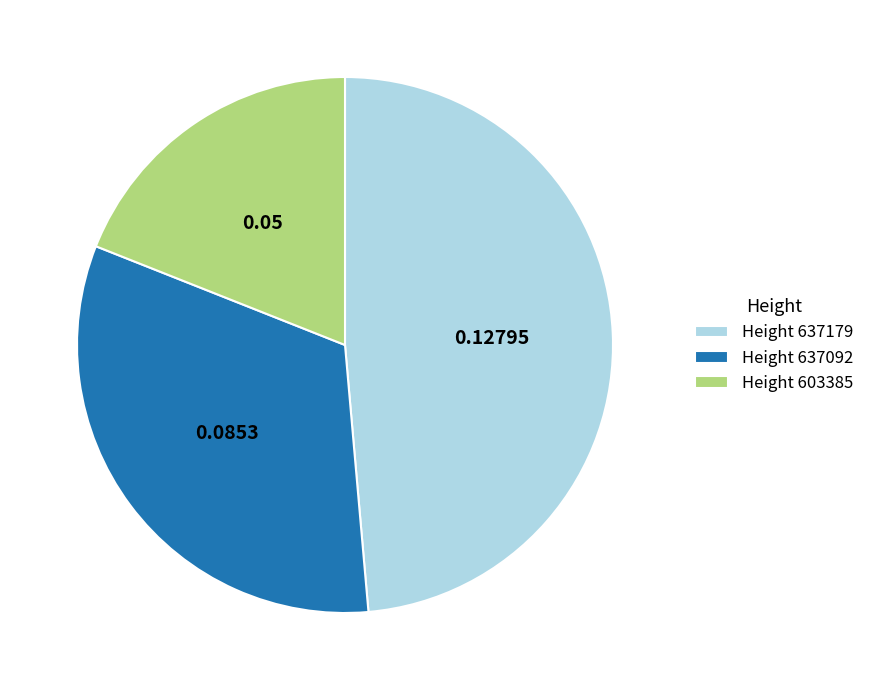

Which slice is the largest?

Height 637179